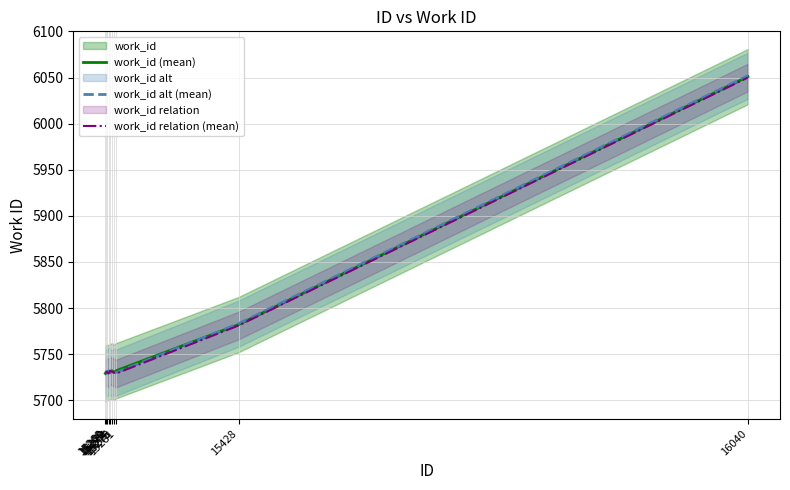

Reading right to left, what are all the values shown in this chart?

work_id (mean): 16040=6051	15428=5782	15281=5732	15278=5730	15276=5732	15274=5731	15272=5730	15270=5730	15269=5730	15268=5729
work_id alt (mean): 16040=6052	15428=5783	15281=5730	15278=5731	15276=5729	15274=5730	15272=5732	15270=5729	15269=5731	15268=5730
work_id relation (mean): 16040=6050	15428=5781	15281=5729	15278=5730	15276=5731	15274=5732	15272=5729	15270=5731	15269=5730	15268=5729